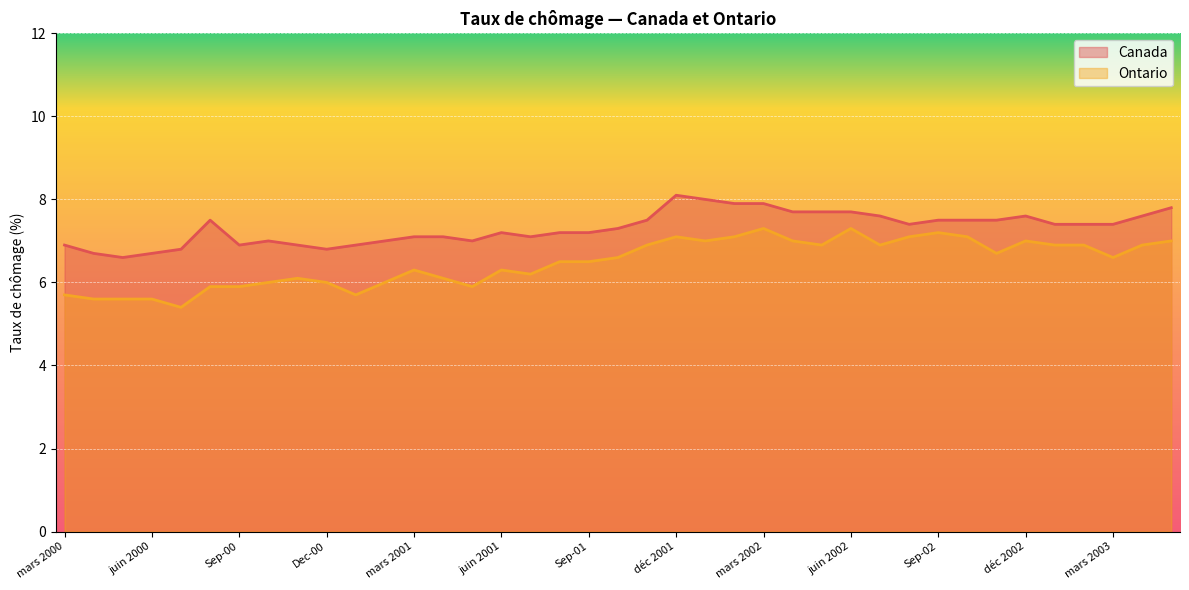

Which series has the largest total across all categories?

Canada